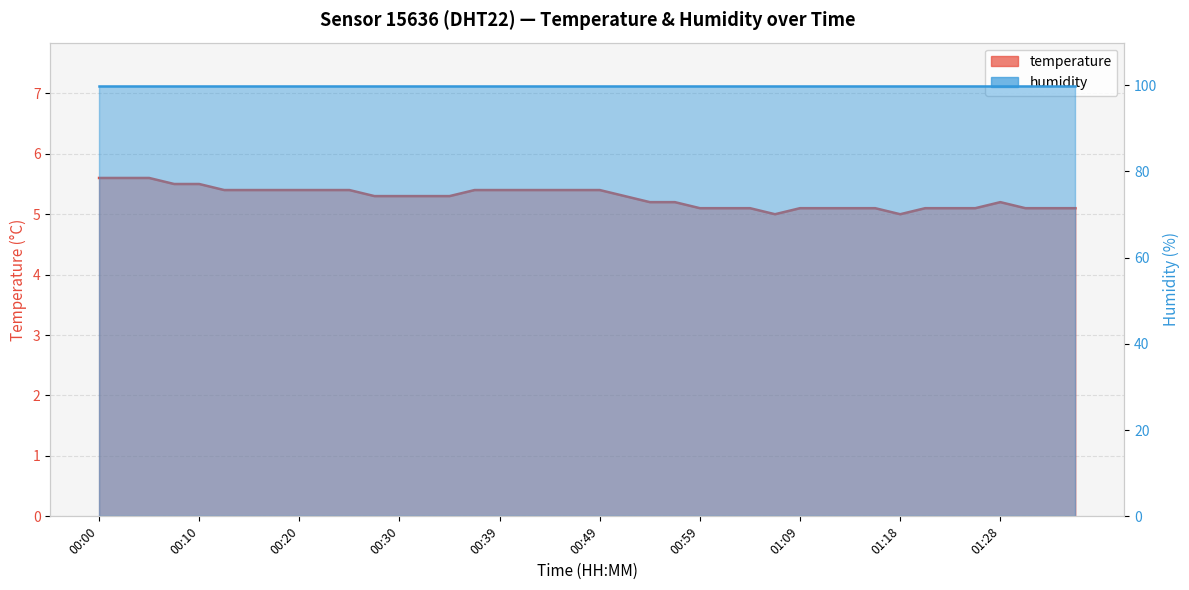

Approximately how many times larger is the value at 01:14 compared to 00:22?

0.9